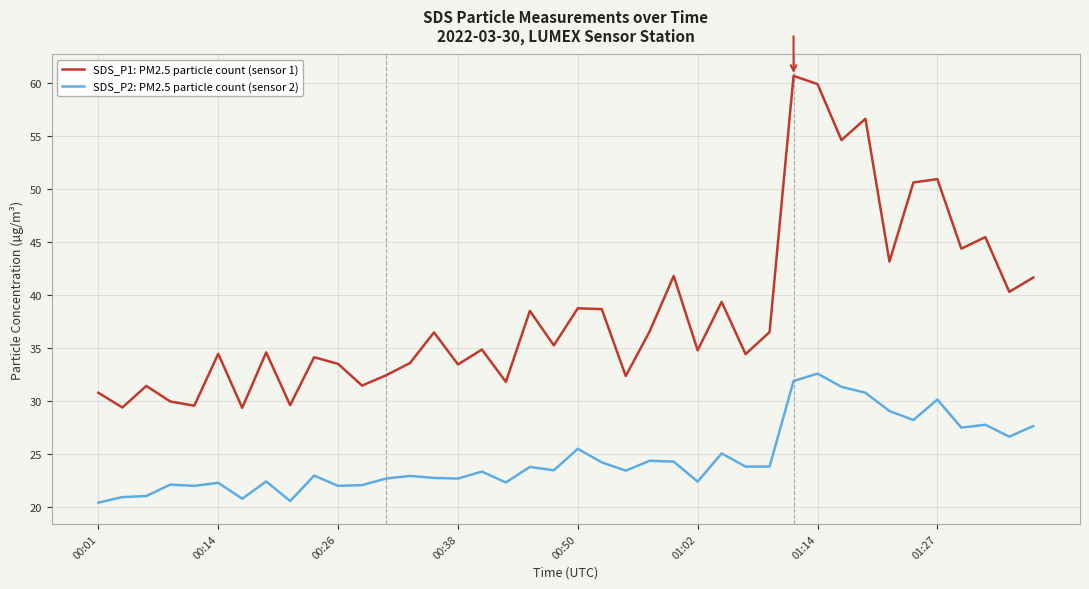

What is the greatest value displayed?

60.7